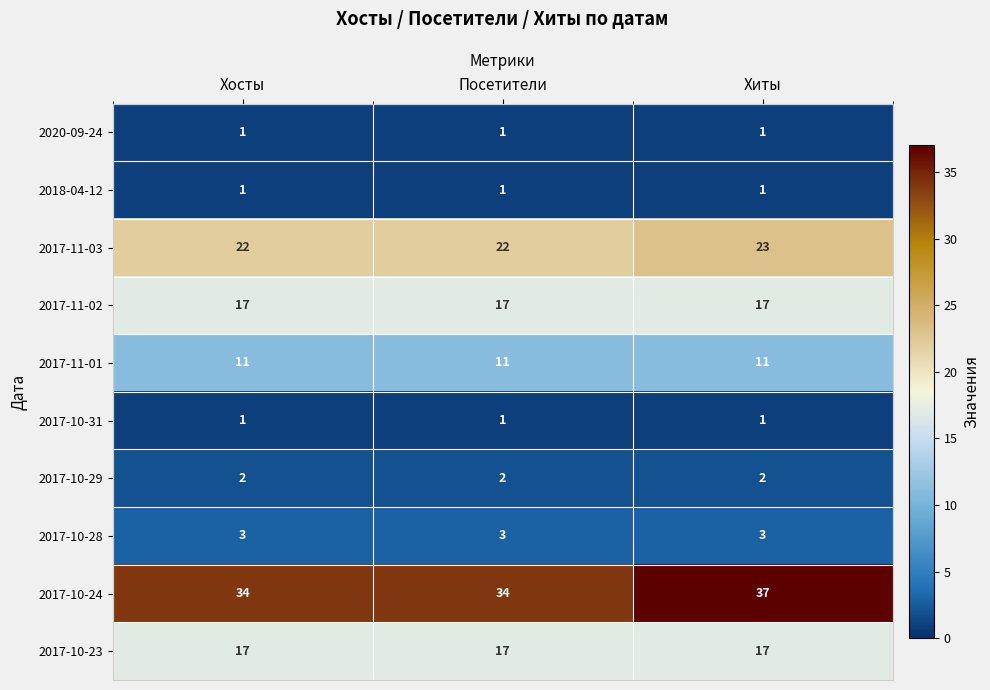

What is the highest value of the 2017-11-02 series?

17